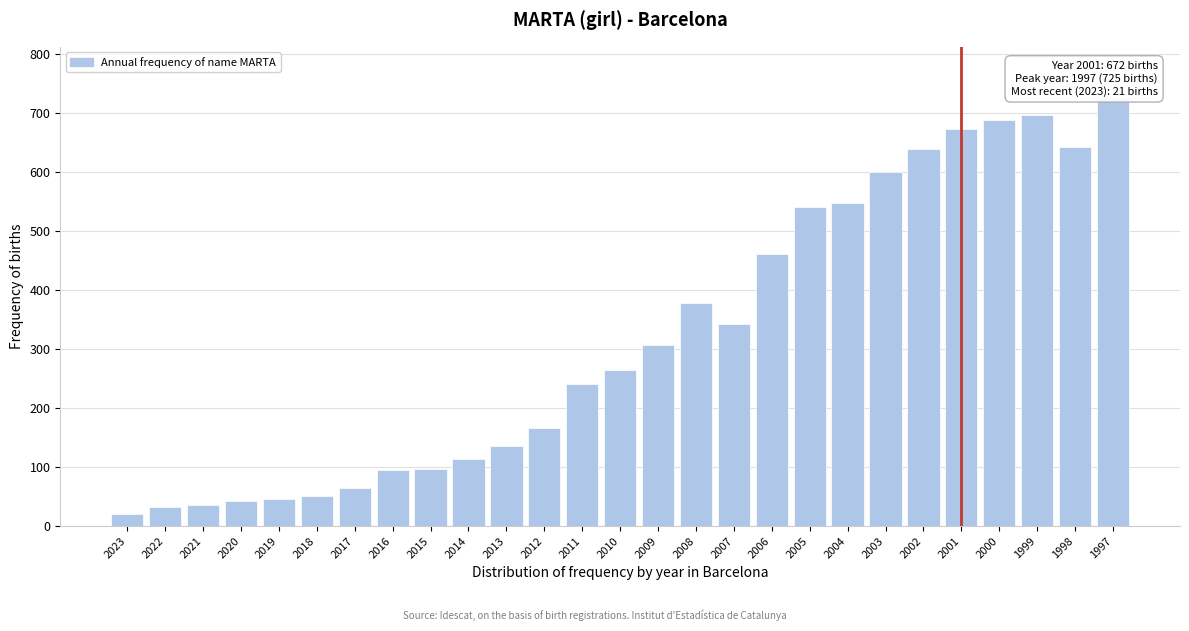

Approximately how many times larger is the value at 2005 compared to 2006?

1.2